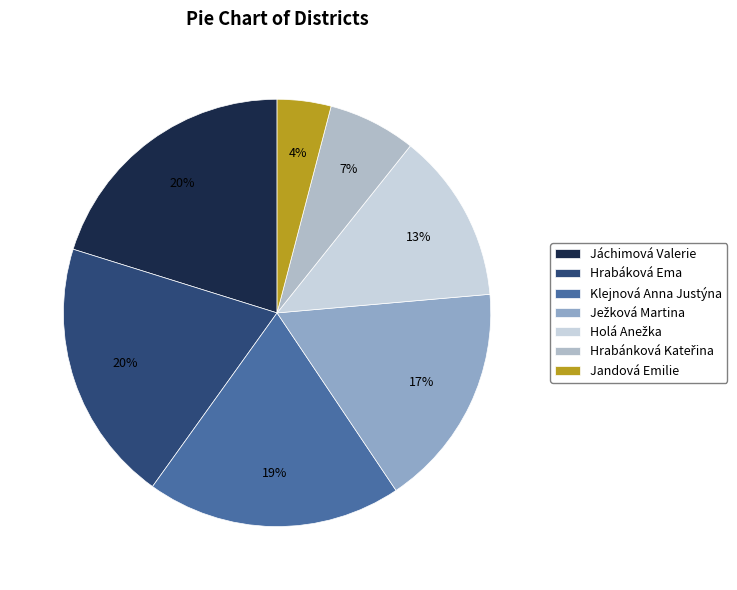

Does any single category account for the majority?

No